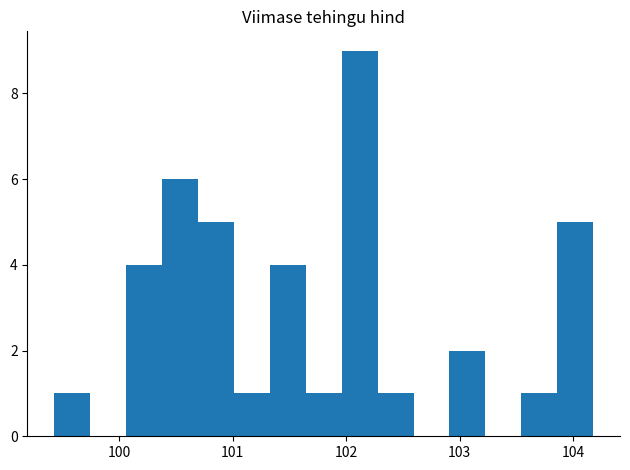

Around what value on the x-axis is the tallest bar? Give the approximate position of its centre, as read against the axis.

102.1